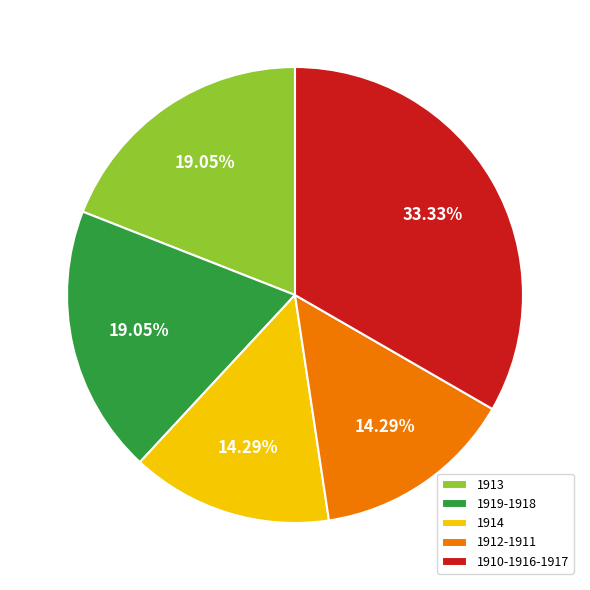

Is the sum of 1912-1911 and 1919-1918 greater than half?

No